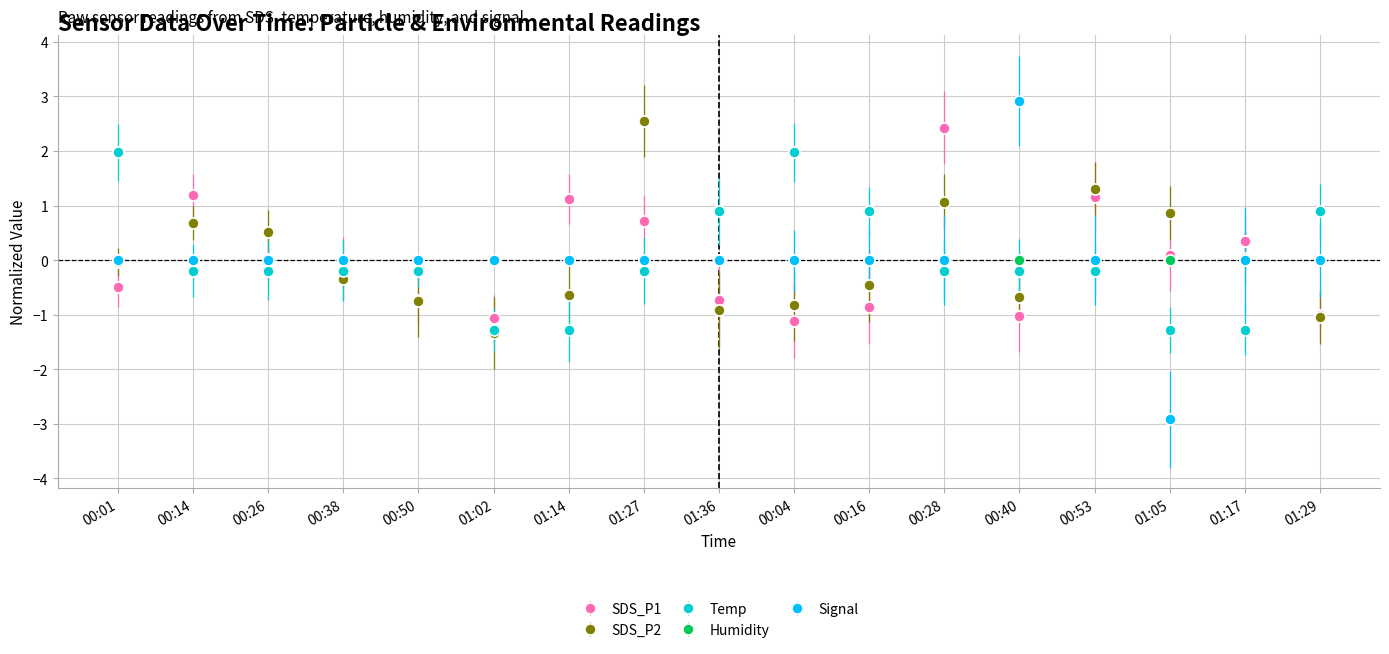

The value of SDS_P1 at 00:16 is -0.3. True or false?

False